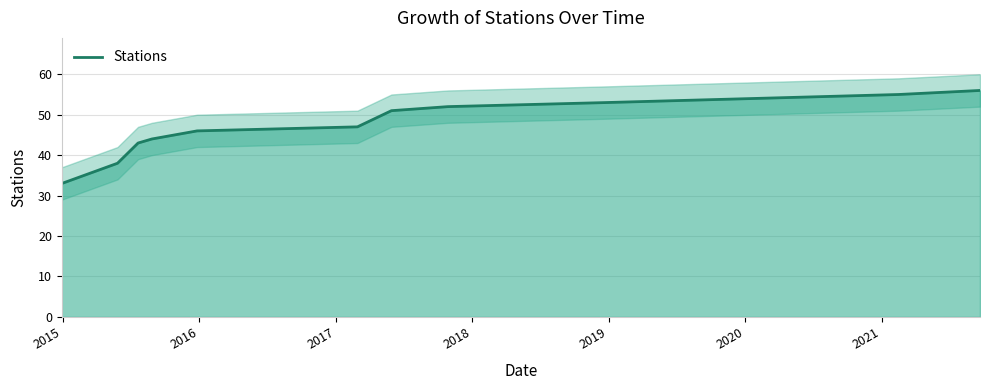

True or false: the data shows 38 at 2015-05-28.

True